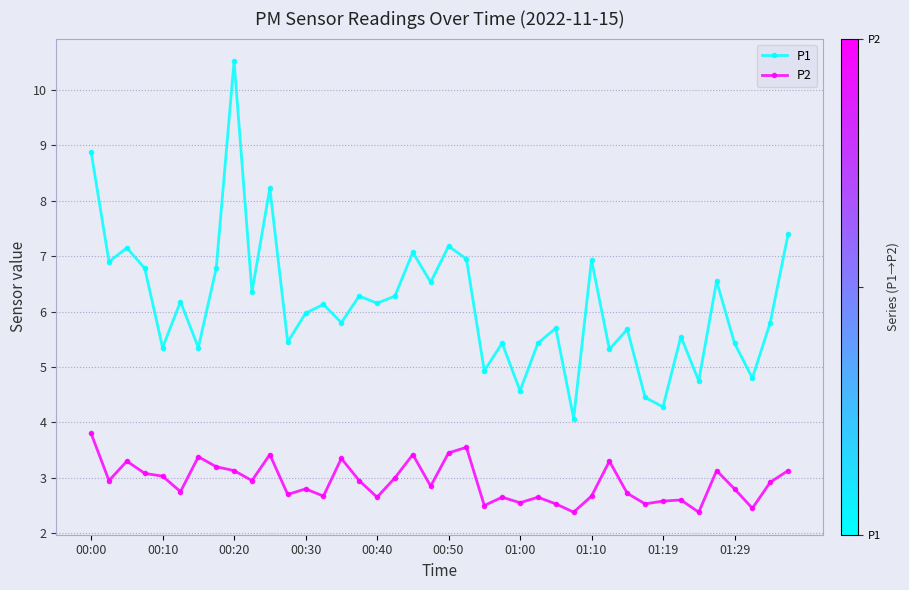

Which series has the widest spread of values?

P1